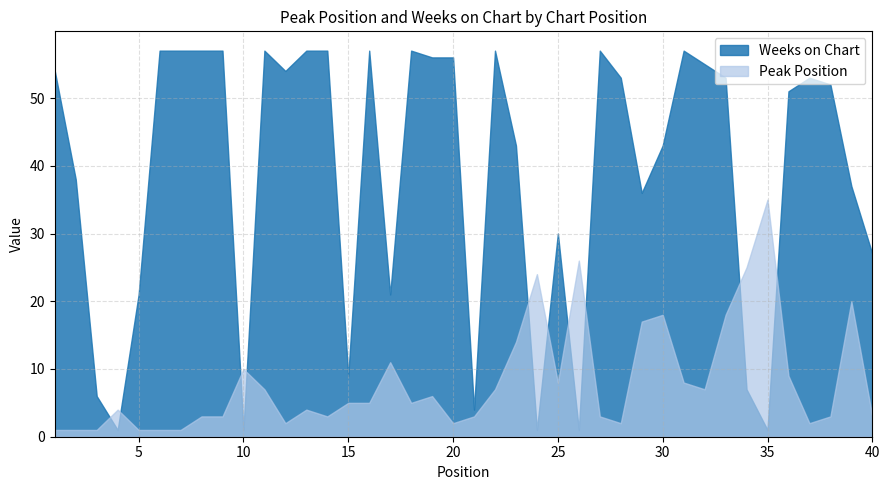

Does the chart have visible grid lines?

Yes